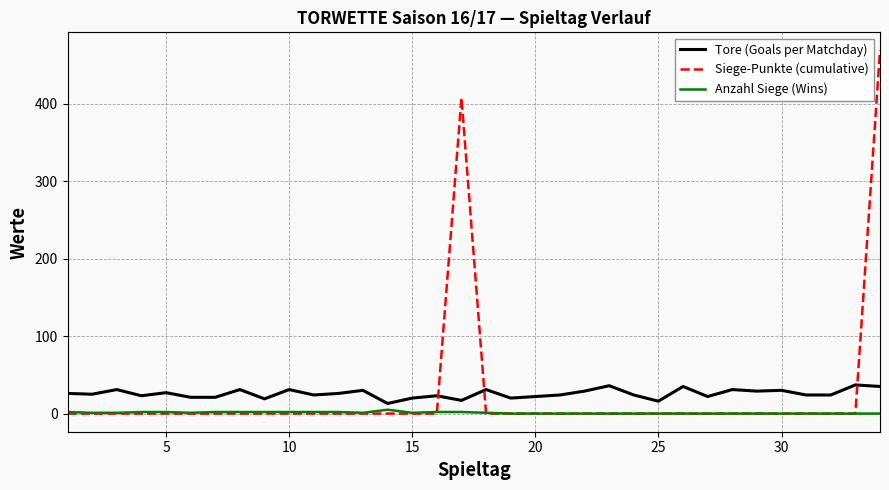

What is the highest value of the Anzahl Siege (Wins) series?

5